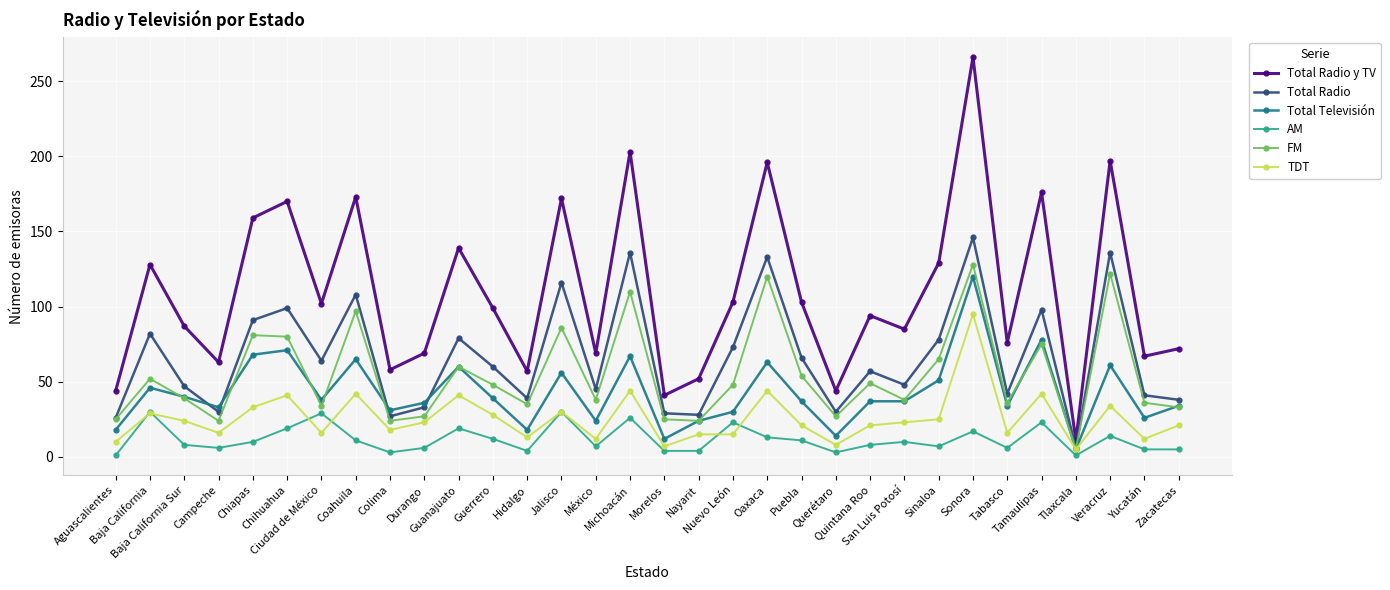

True or false: TDT and Total Radio y TV intersect in this chart.

False